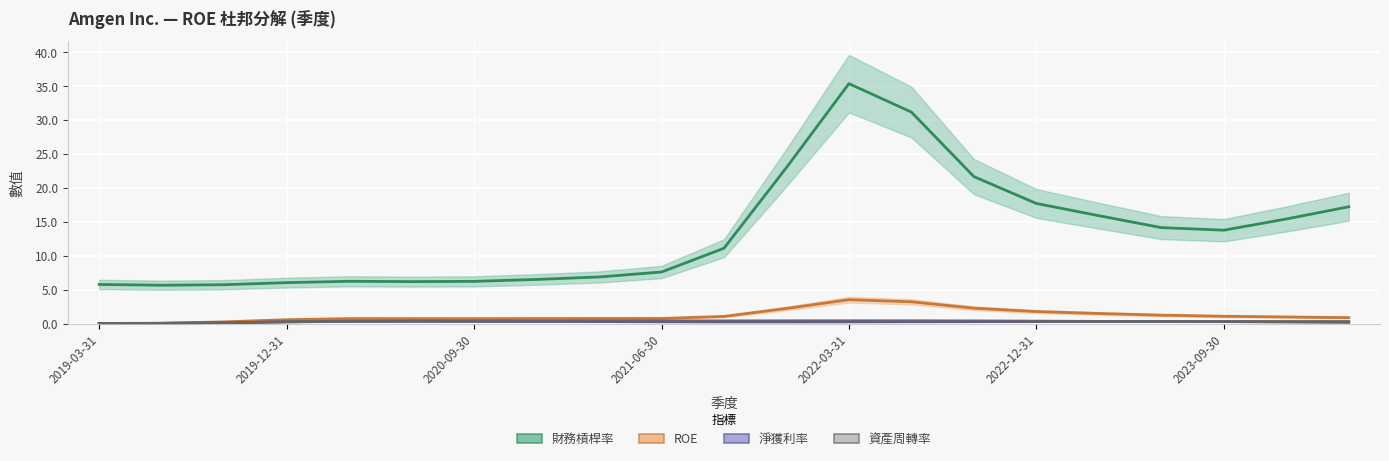

True or false: 財務槓桿率 and ROE intersect in this chart.

False